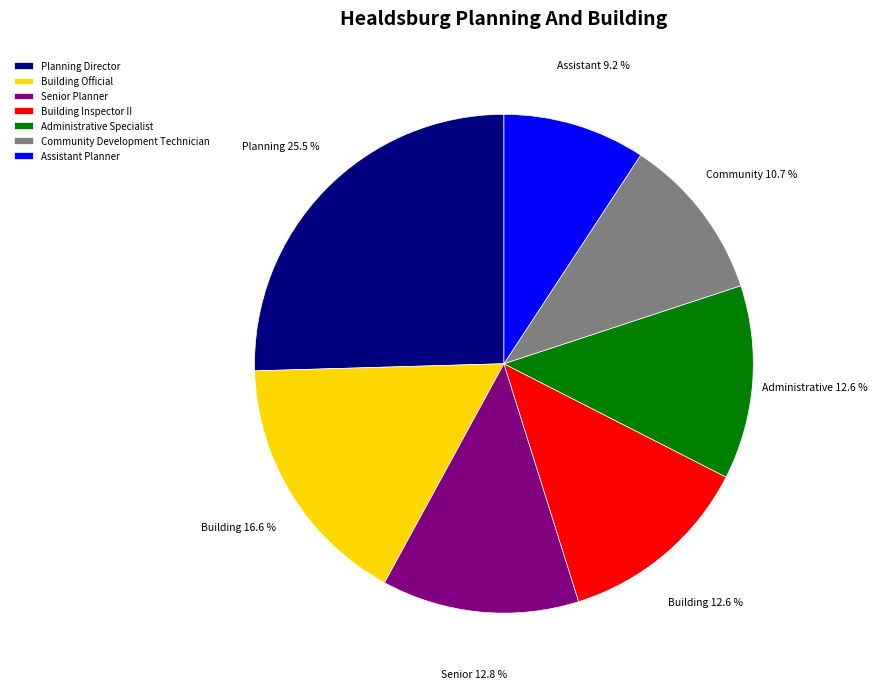

How many segments does this pie chart have?

7